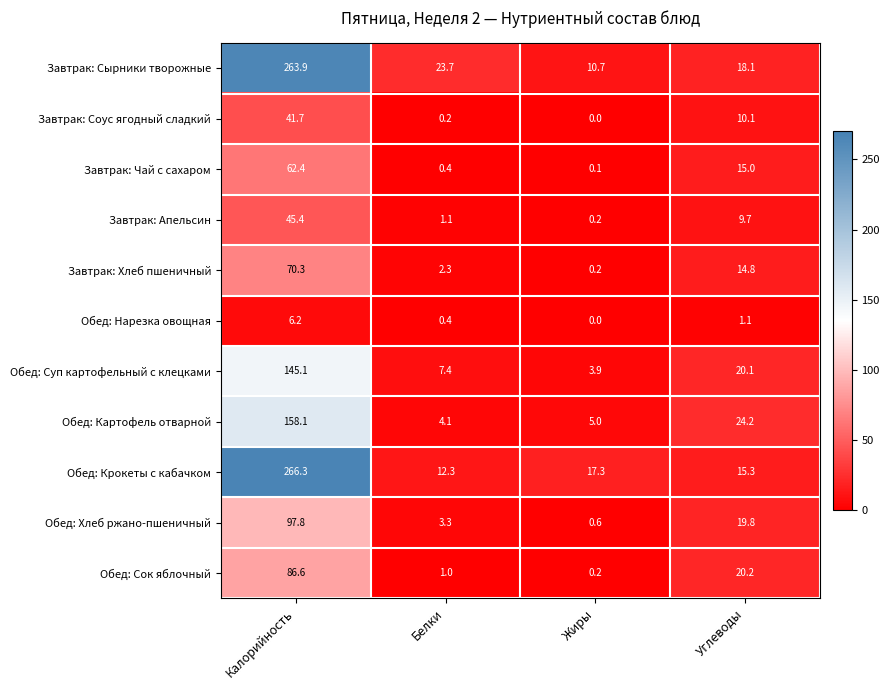

What is the sum of the Обед: Хлеб ржано-пшеничный values at Белки and Жиры?

3.9